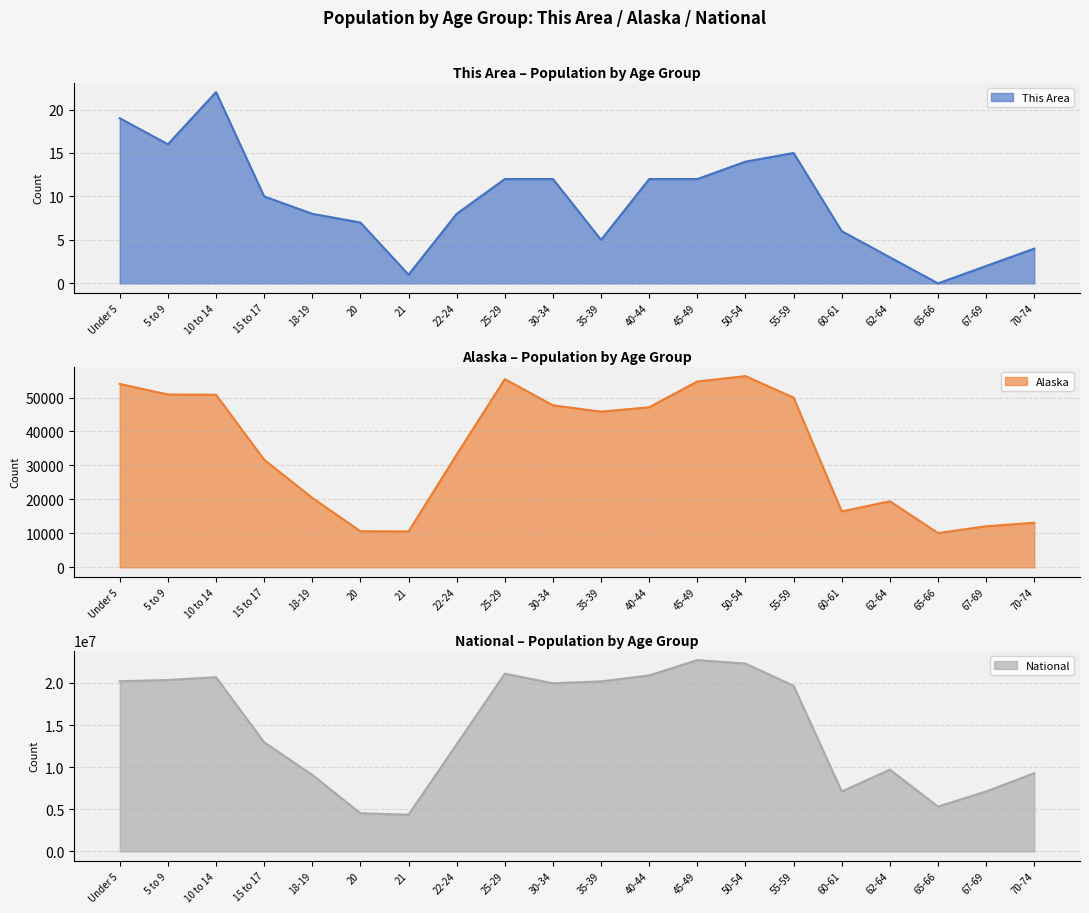

What is the label of the 8th point from the left?

22-24